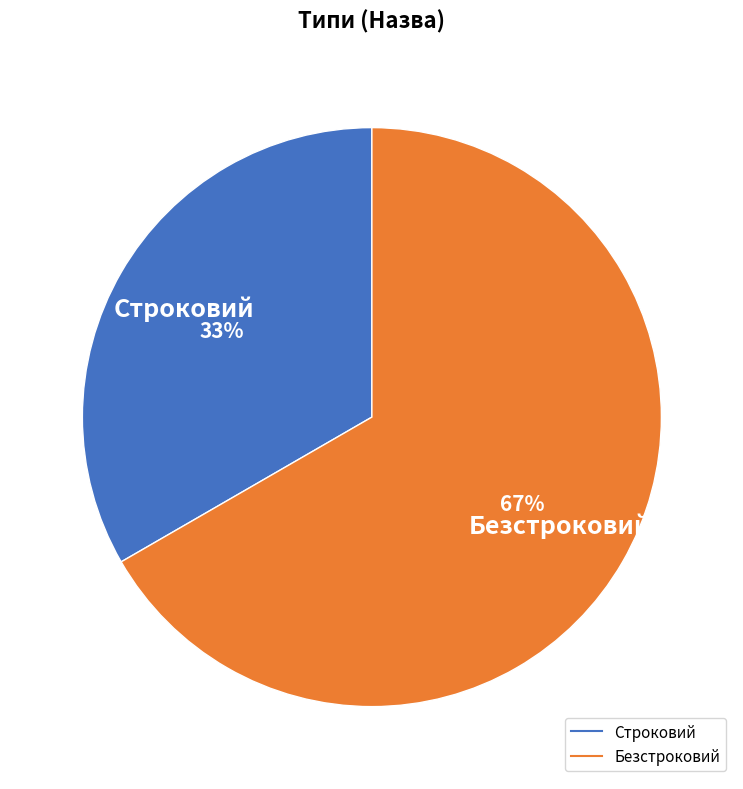

What is the smallest slice in the pie chart?

Строковий